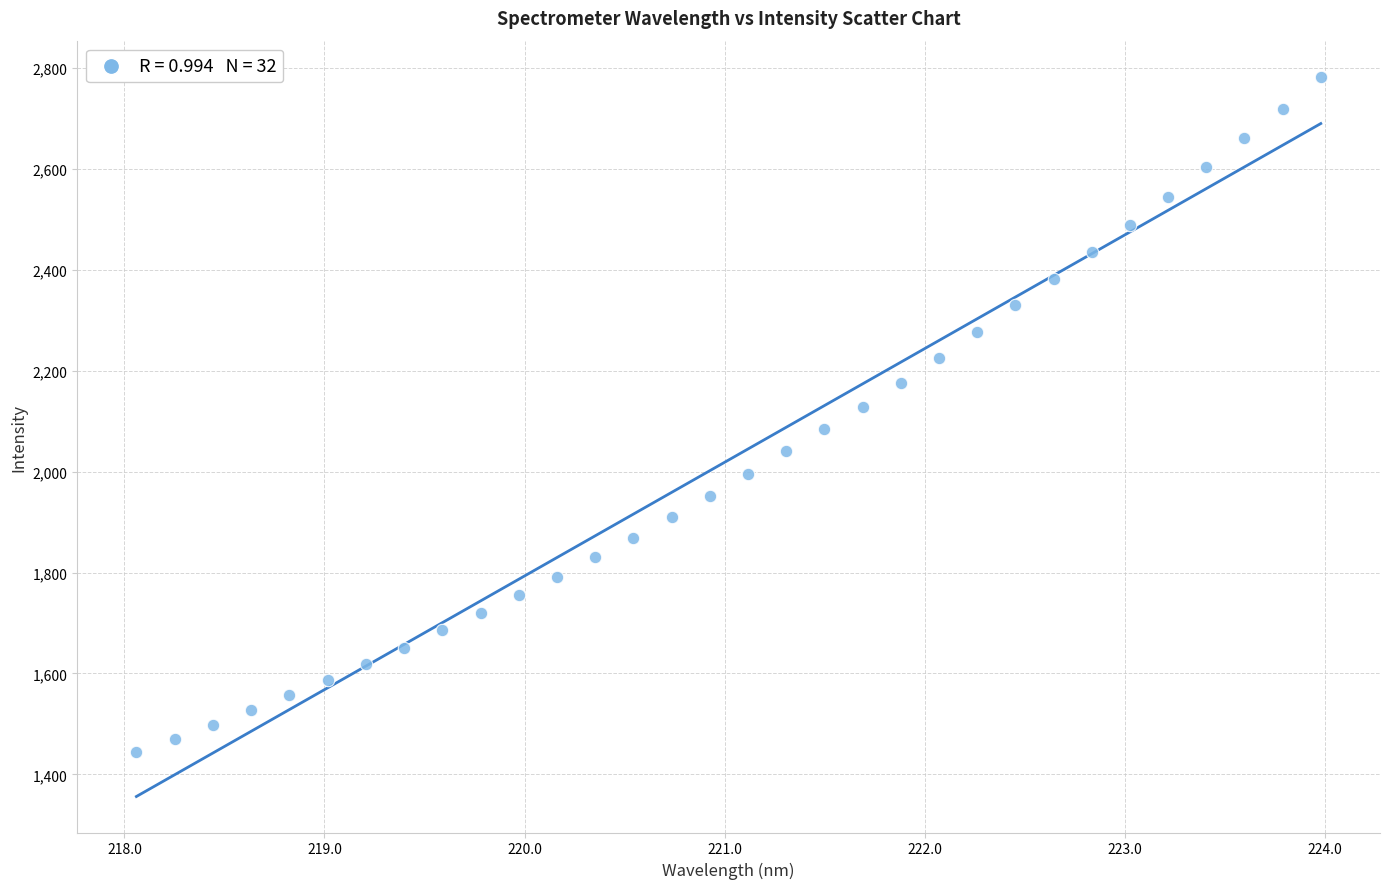

What is the range of X values (max minus min)?

5.9